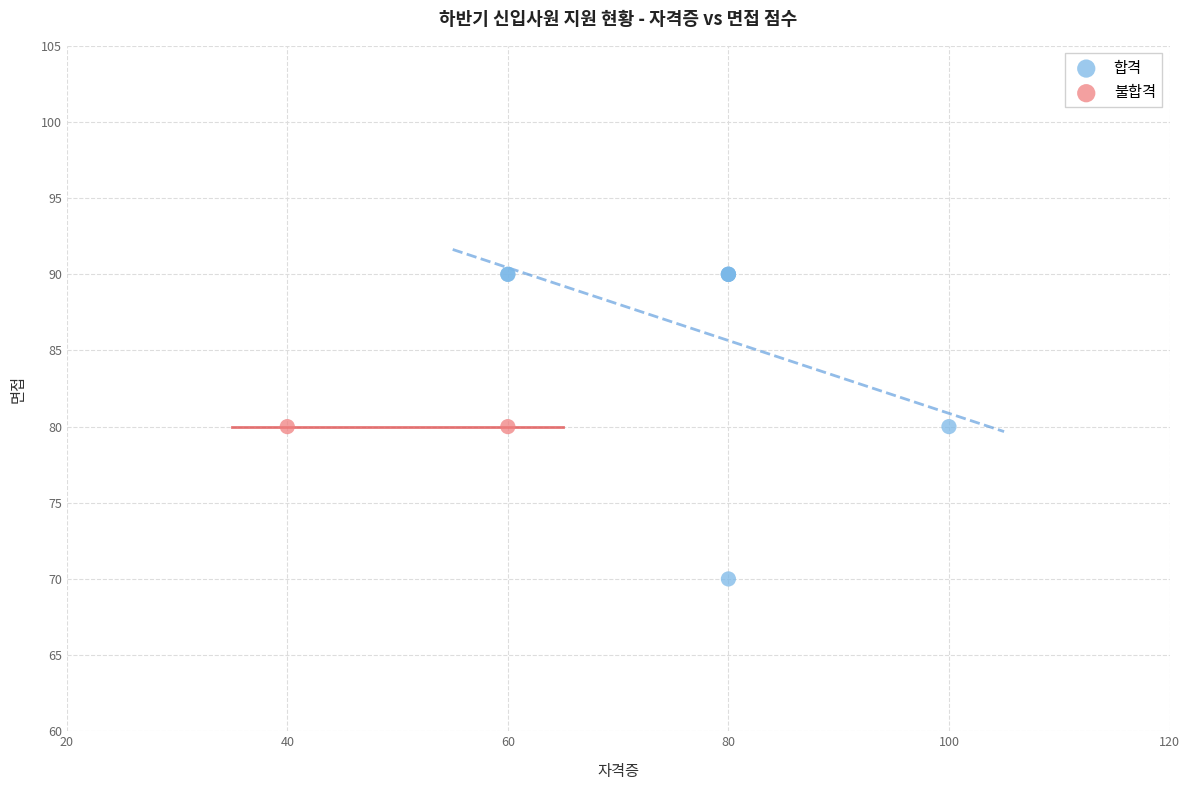

What are all the series names shown in the legend?

합격, 불합격